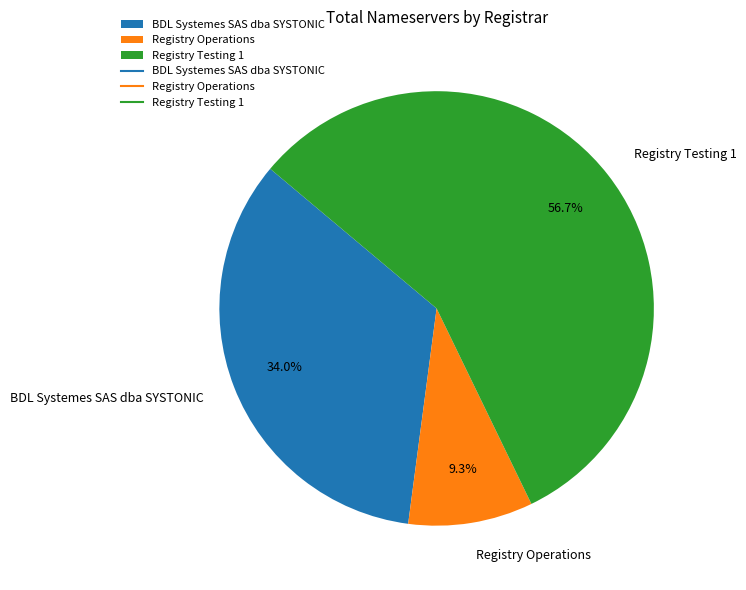

Which category has the smallest portion of the pie?

Registry Operations